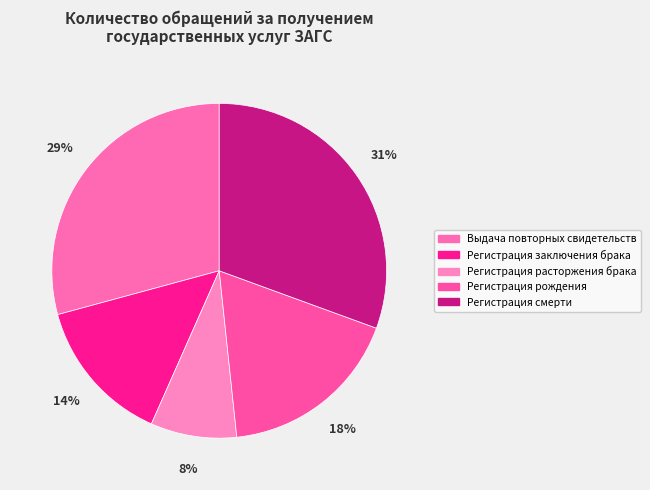

To the nearest percent, what is the average slice percentage?

20%